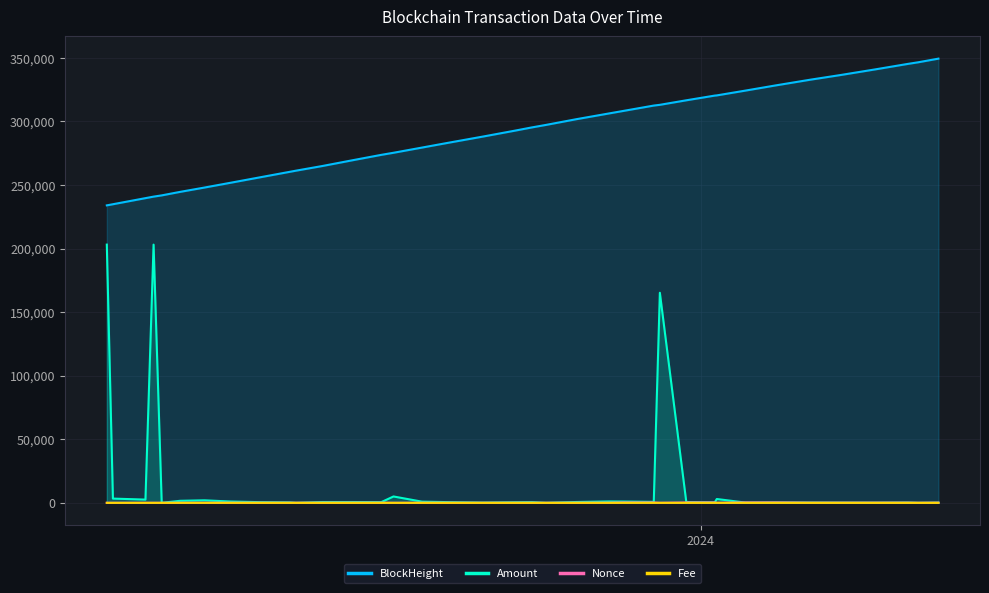

Reading left to right, transcribe all the data shown in this chart.

BlockHeight: 233917.0	234812.0	239600.0	240792.0	241769.0	244511.0	247923.0	251733.0	255878.0	260302.0	261194.0	264863.0	269445.0	273643.0	275277.0	279360.0	283157.0	288029.0	292756.0	295201.0	297190.0	301706.0	306211.0	308174.0	312398.0	312988.0	316540.0	320248.0	320400.0	324149.0	328265.0	332745.0	336450.0	340876.0	345176.0	346427.0	349305.0
Amount: 203059.1	3330.0	2534.2	203059.1	0.0	1582.6	1983.1	1022.6	545.1	349.3	1.0	630.0	629.6	558.5	5000.0	919.1	548.1	180.0	452.8	545.9	0.0	650.9	1089.5	1009.2	755.2	165202.1	630.9	397.7	3000.0	212.9	296.4	201.5	154.6	120.8	228.2	0.0	158.9
Nonce: 28.0	14.0	19.0	29.0	30.0	25.0	30.0	48.0	55.0	59.0	60.0	64.0	69.0	73.0	32.0	39.0	41.0	44.0	47.0	50.0	33.0	53.0	55.0	262.0	270.0	35.0	277.0	285.0	38.0	292.0	300.0	110.0	116.0	120.0	124.0	37.0	128.0
Fee: 0.0	0.0	0.0	0.0	0.0	0.0	0.0	0.0	0.0	0.0	0.0	0.0	0.0	0.0	0.0	0.0	0.0	0.0	0.0	0.0	0.0	0.0	0.0	0.0	0.0	0.1	0.0	0.0	0.1	0.0	0.0	0.0	0.0	0.0	0.0	0.1	0.0